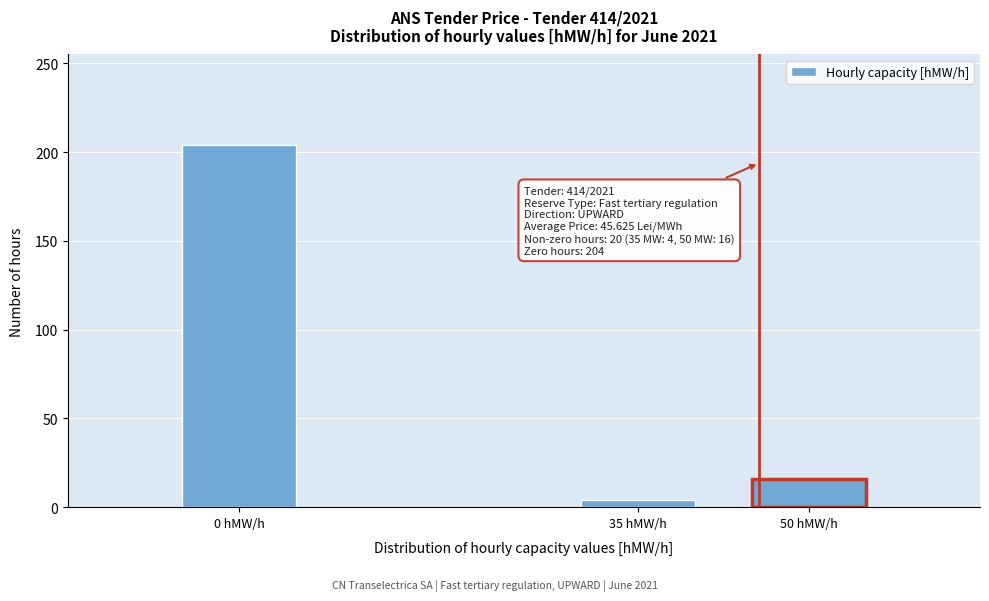

Reading left to right, extract all data points from this chart.

0 hMW/h=204	35 hMW/h=4	50 hMW/h=16